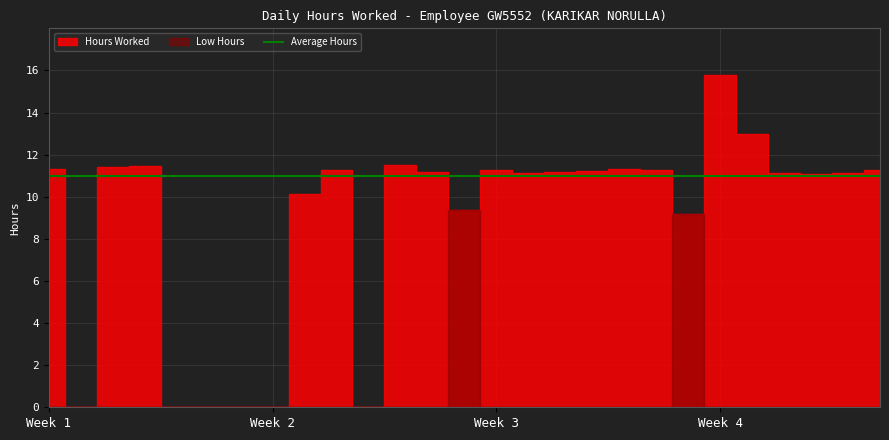

Which series changed the most between 4 and 8?

Hours Worked